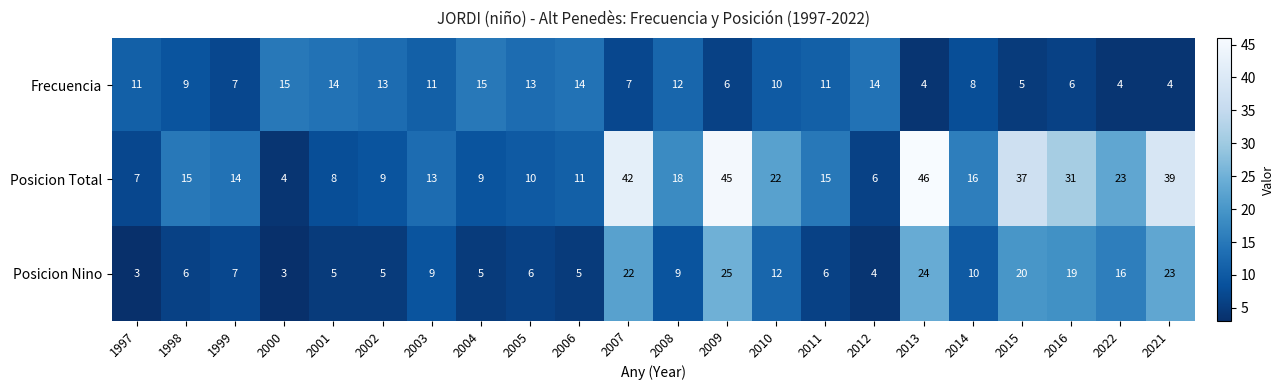

List the series in order of their peak value, lowest first.

Frecuencia, Posicion Nino, Posicion Total